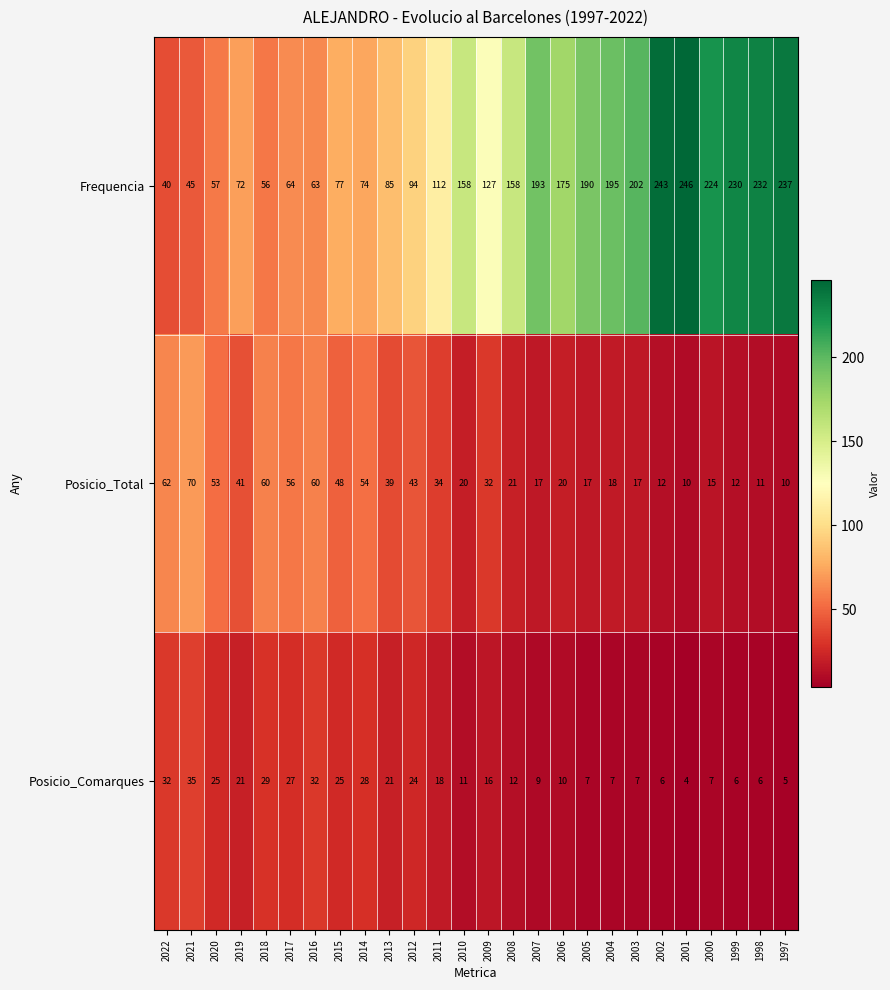

True or false: Posicio_Total has a value of 17 at 2007.

True